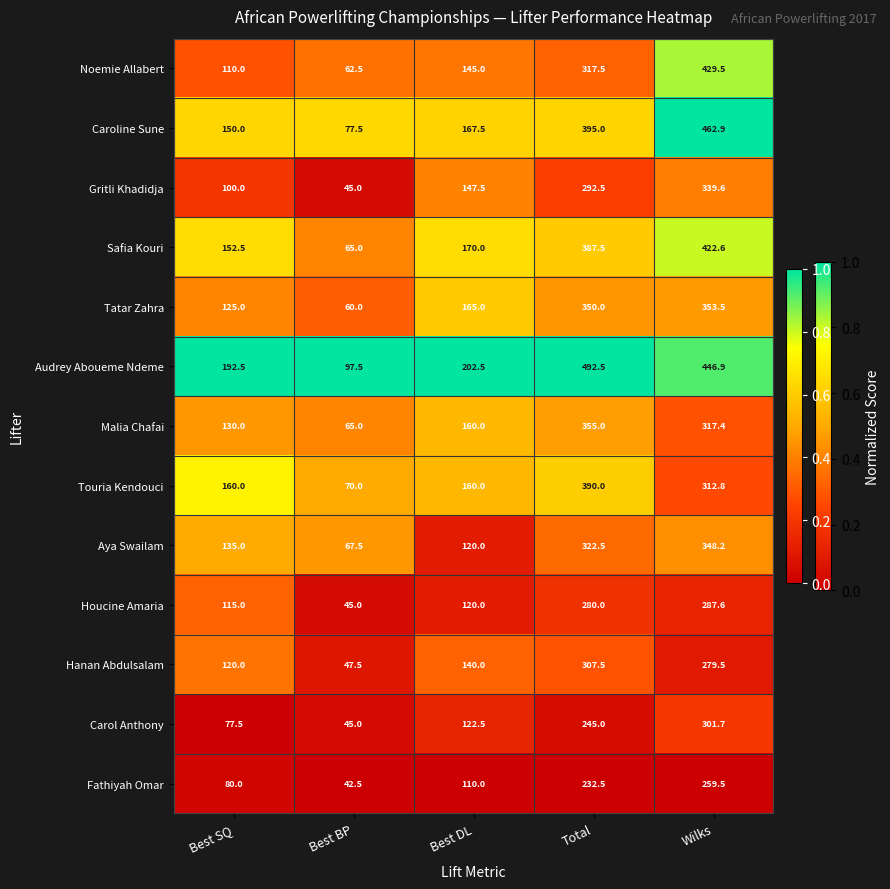

What is the difference between the second highest and second lowest values in the Caroline Sune series?

245.0